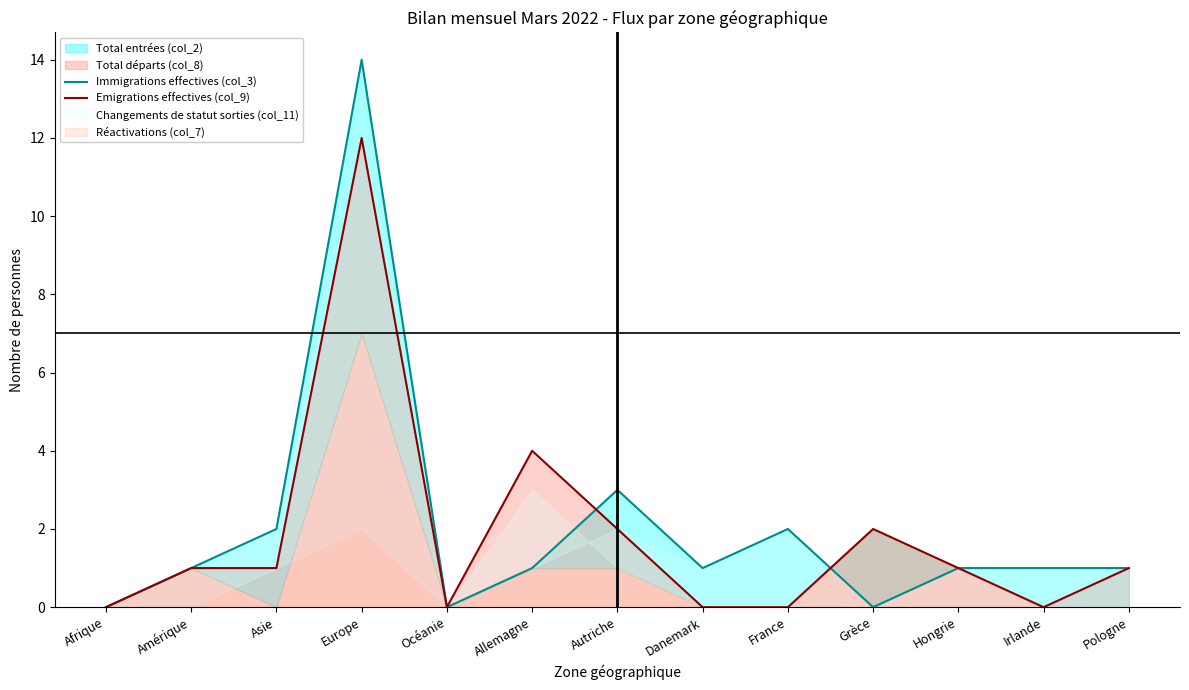

Where does the Emigrations effectives (col_9) series first go above 1?

Europe